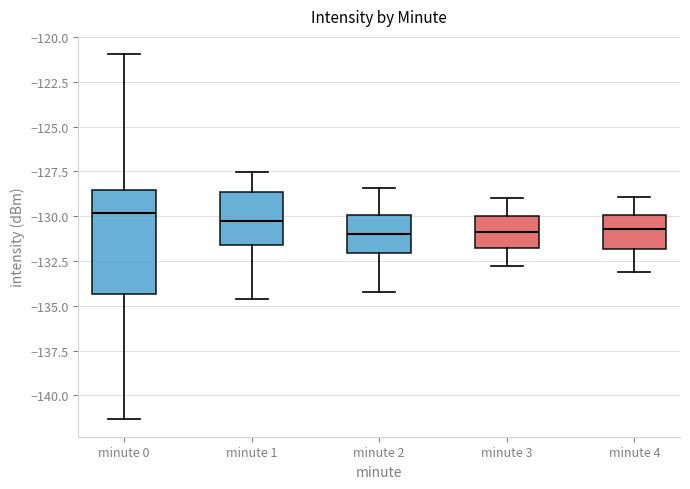

Reading left to right, read every box against the y-axis: the position of its median line, the range the box covers, and the ends of its whiskers. The values are not printed on the chart, so give them approximately, as read against the axis.

minute 0: median -130.0, box -134.5 to -128.5, whiskers -141.5 to -121.0
minute 1: median -130.0, box -131.5 to -128.5, whiskers -134.5 to -127.5
minute 2: median -131.0, box -132.0 to -130.0, whiskers -134.0 to -128.5
minute 3: median -131.0, box -132.0 to -130.0, whiskers -133.0 to -129.0
minute 4: median -130.5, box -132.0 to -130.0, whiskers -133.0 to -129.0